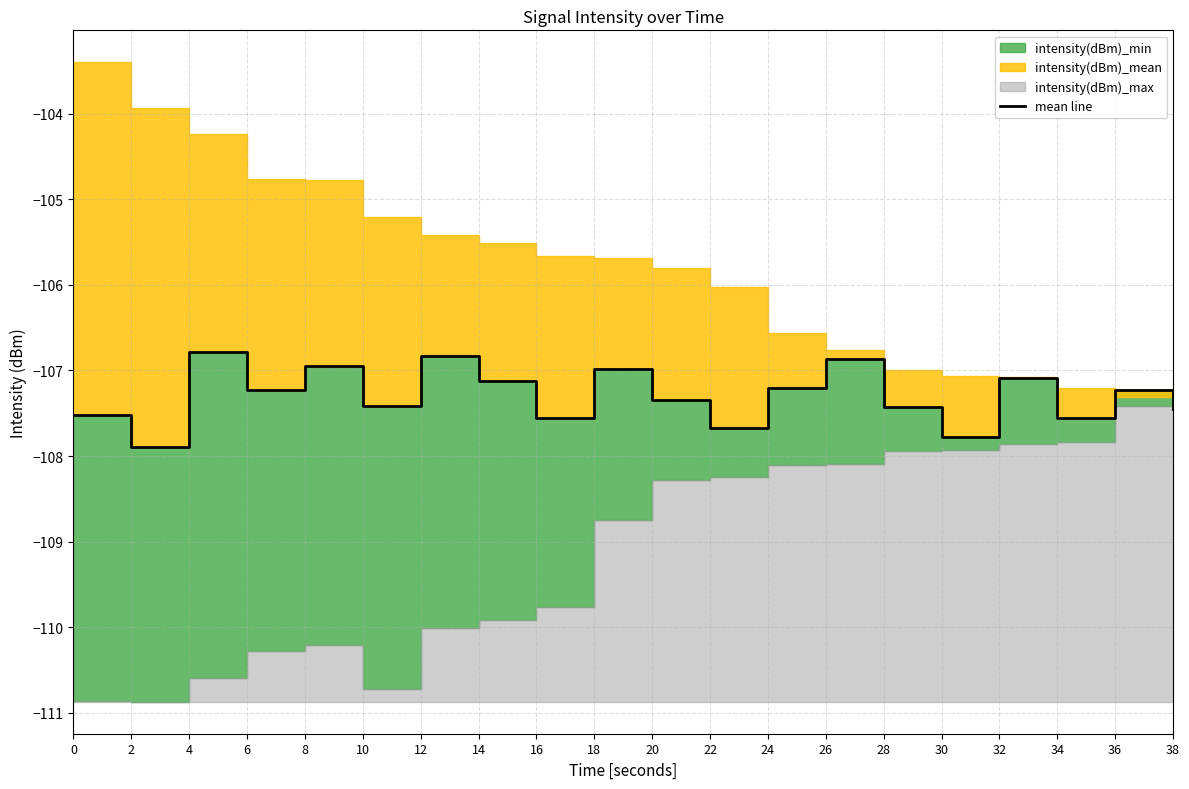

Is it true that the value at 28 is -156.5?

False